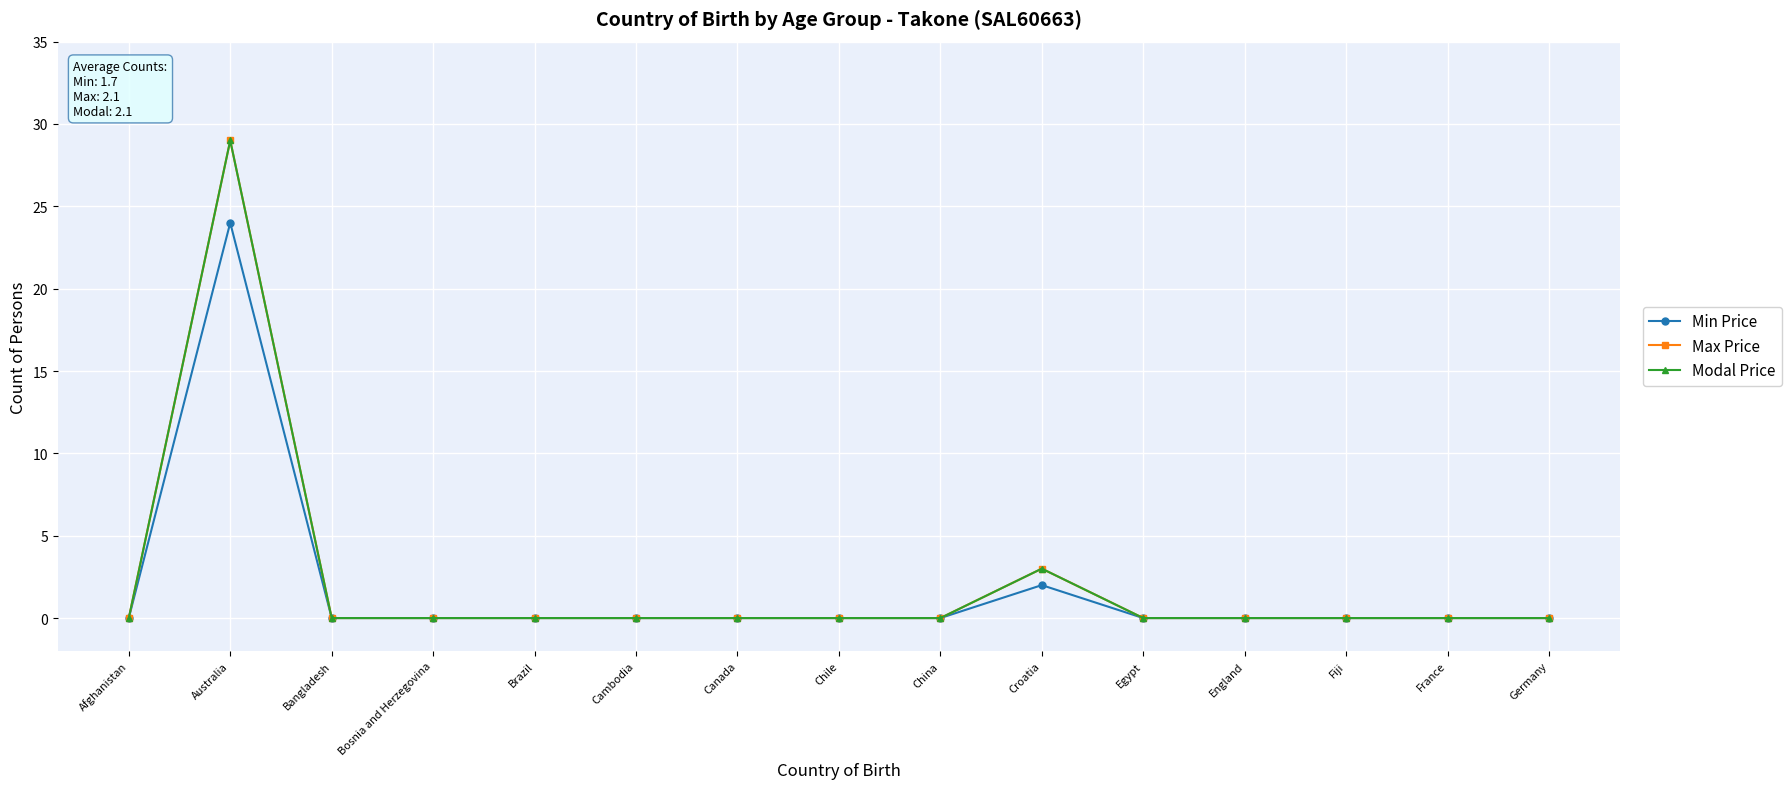

Does the chart have visible grid lines?

Yes